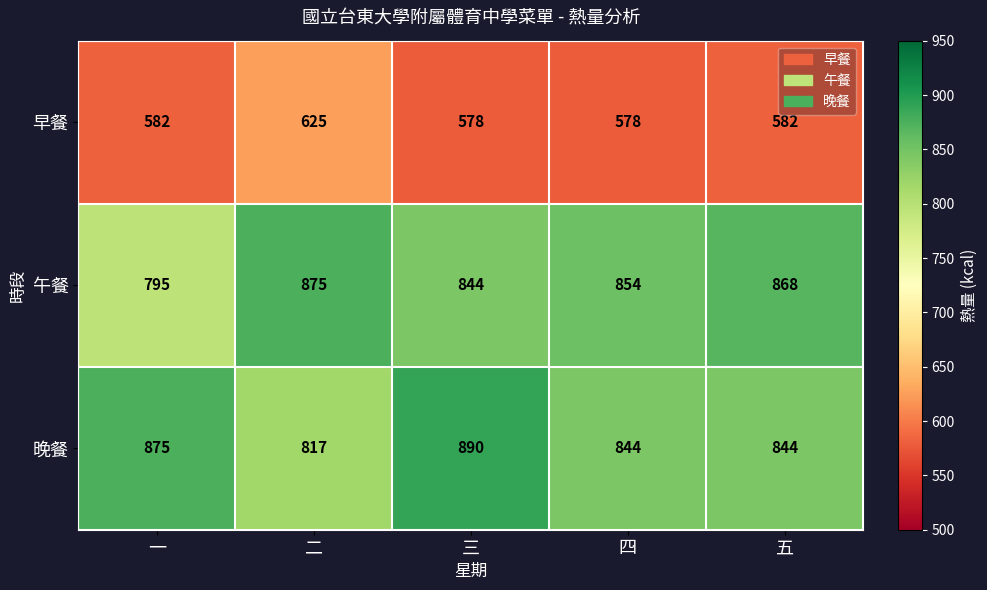

Which series has the largest range (max minus min)?

午餐